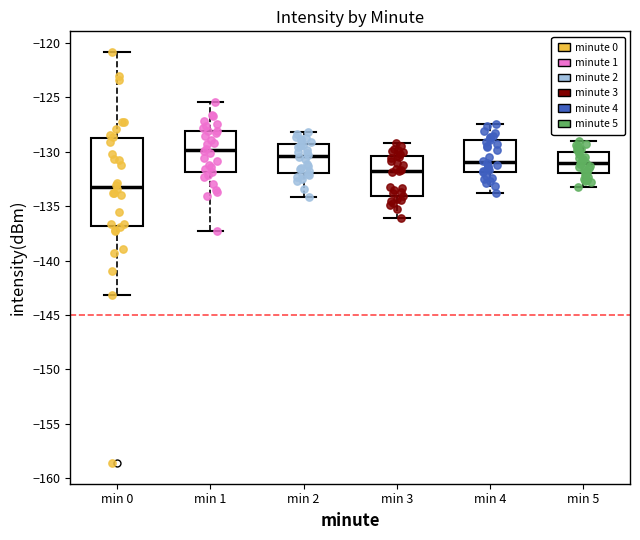

Where does the upper whisker of the box for min 1 end on the y-axis? The values are not printed on the chart, so give them approximately, as read against the axis.

-125.5